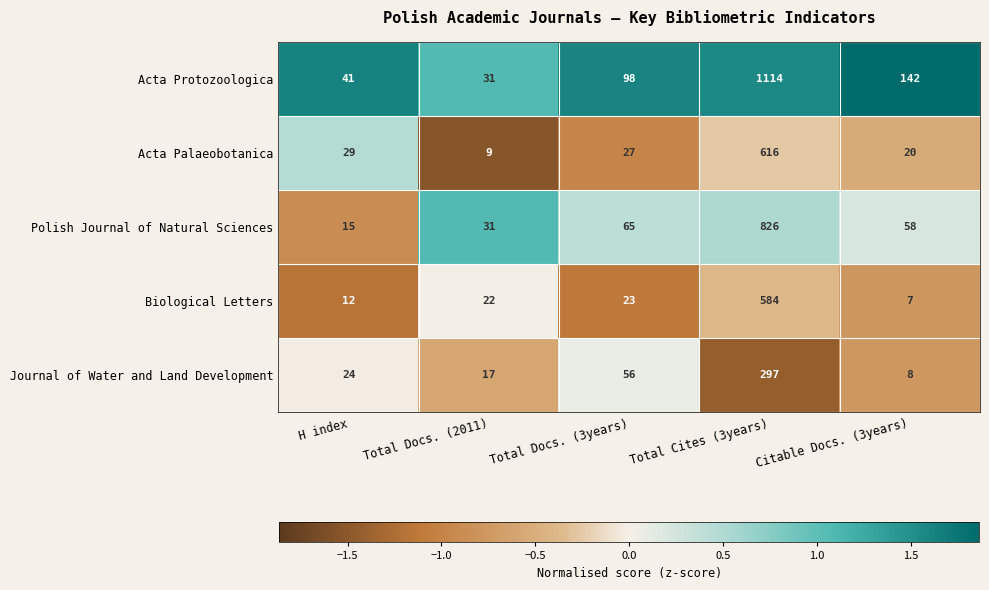

Rank the series at H index from highest to lowest value.

Acta Protozoologica, Acta Palaeobotanica, Journal of Water and Land Development, Polish Journal of Natural Sciences, Biological Letters